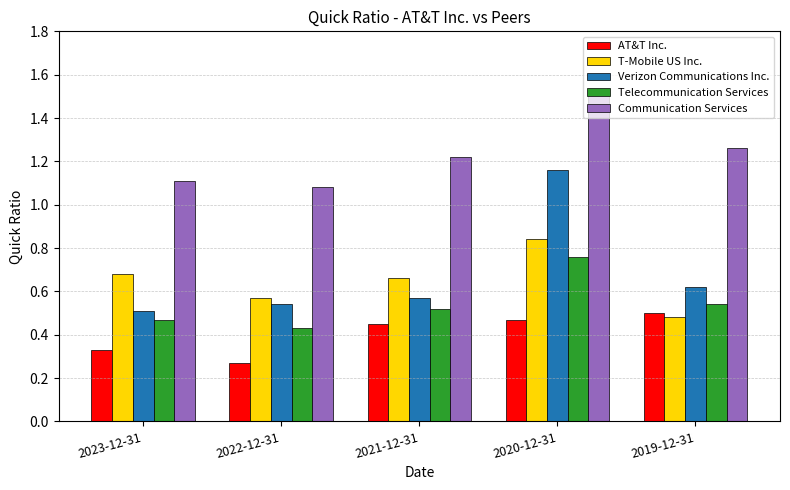

List the labels in order of T-Mobile US Inc. value, smallest first.

2019-12-31, 2022-12-31, 2021-12-31, 2023-12-31, 2020-12-31